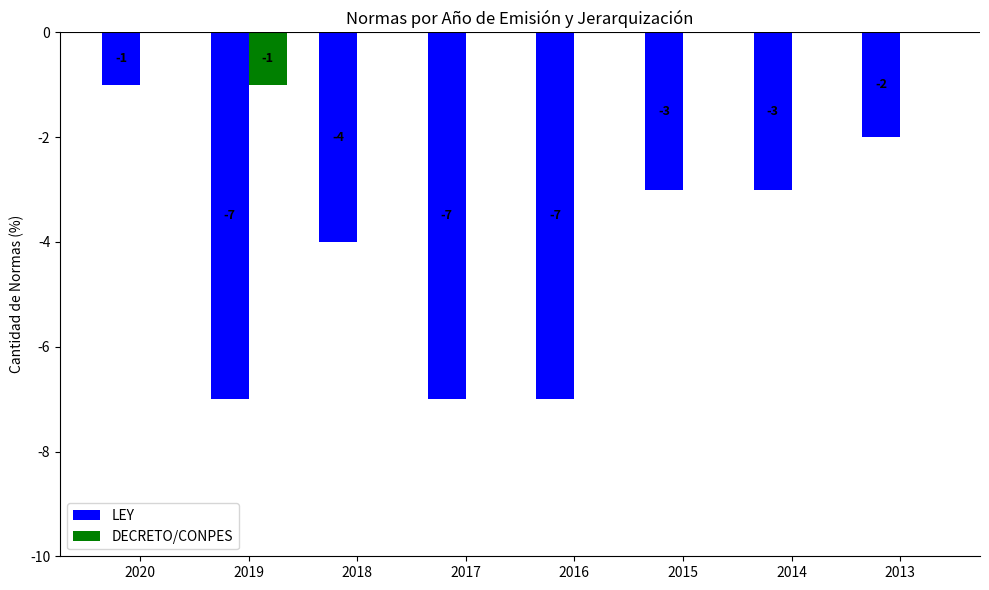

Which series has the largest range (max minus min)?

LEY